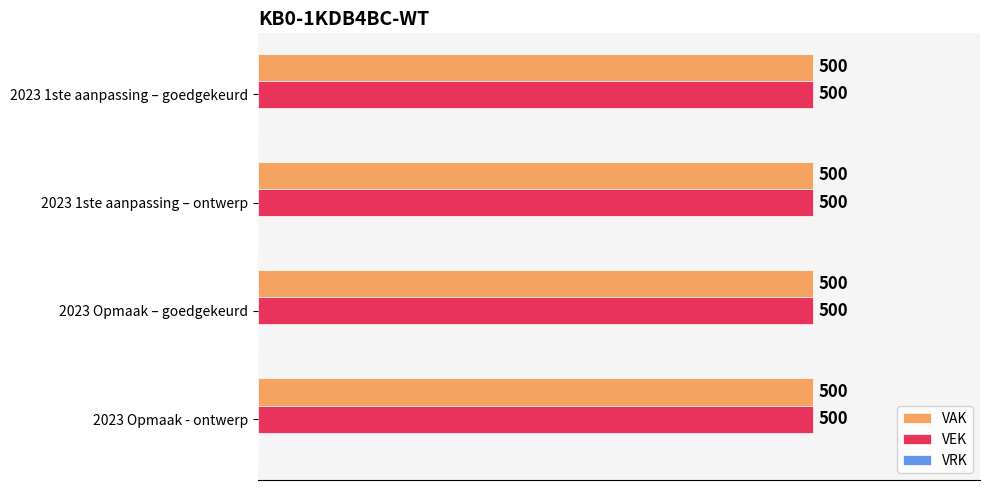

Which series has the largest range (max minus min)?

VAK